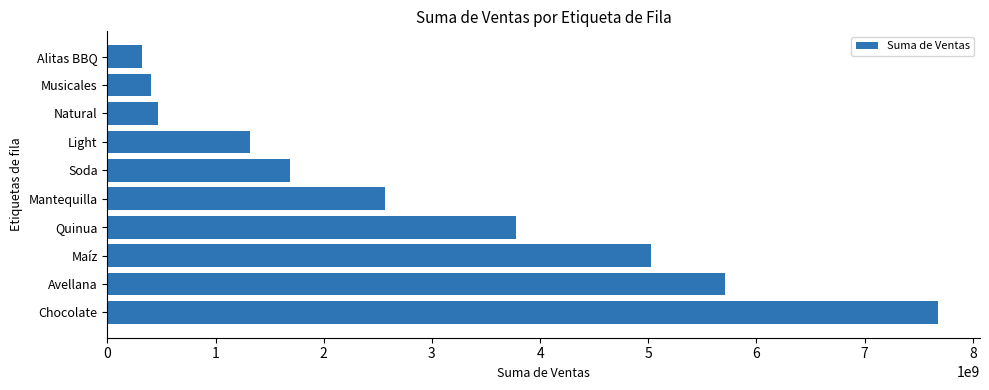

Count the number of values greater than 2567030844.

5